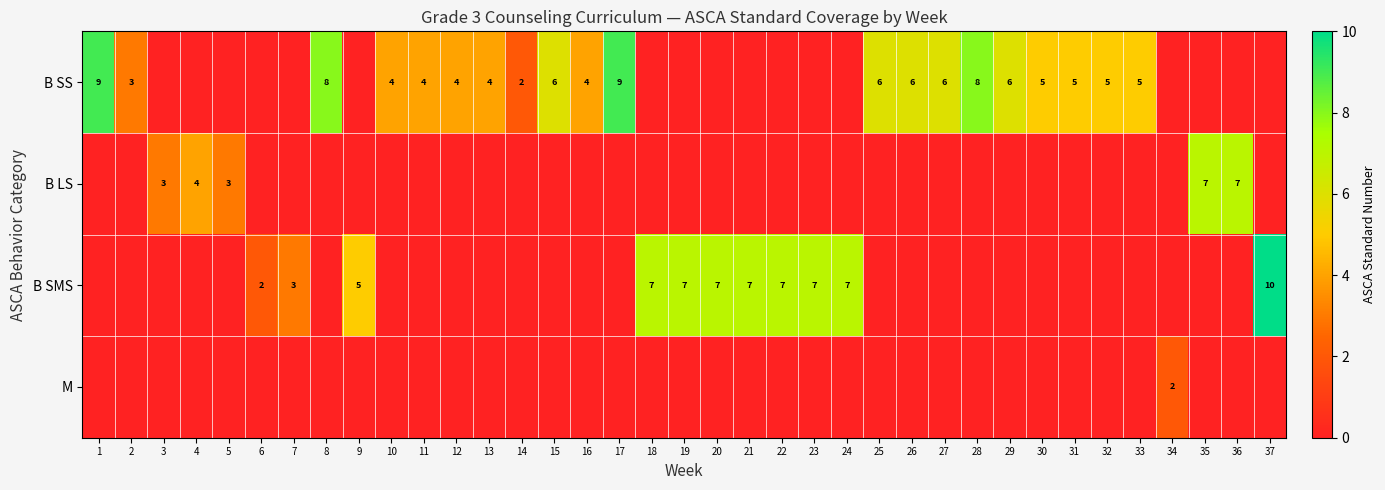

What is the total value across all series at 21?

7